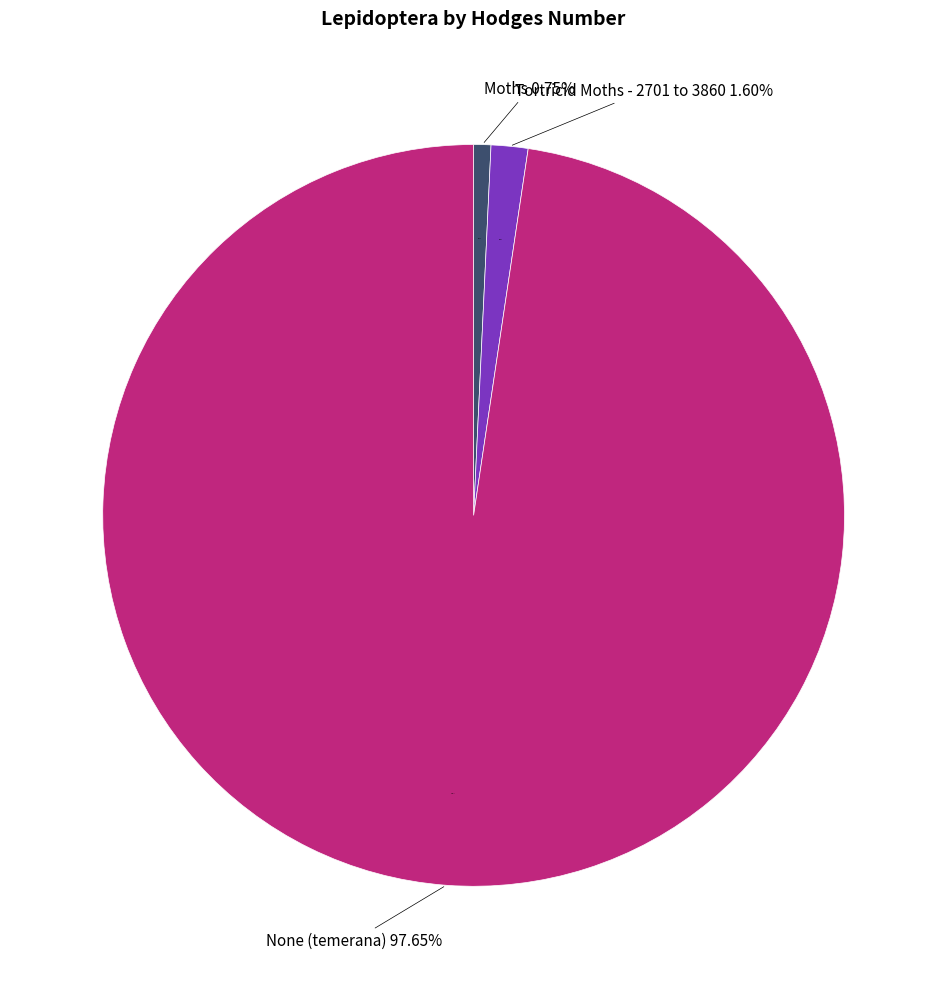

How many slices are in this pie chart?

3